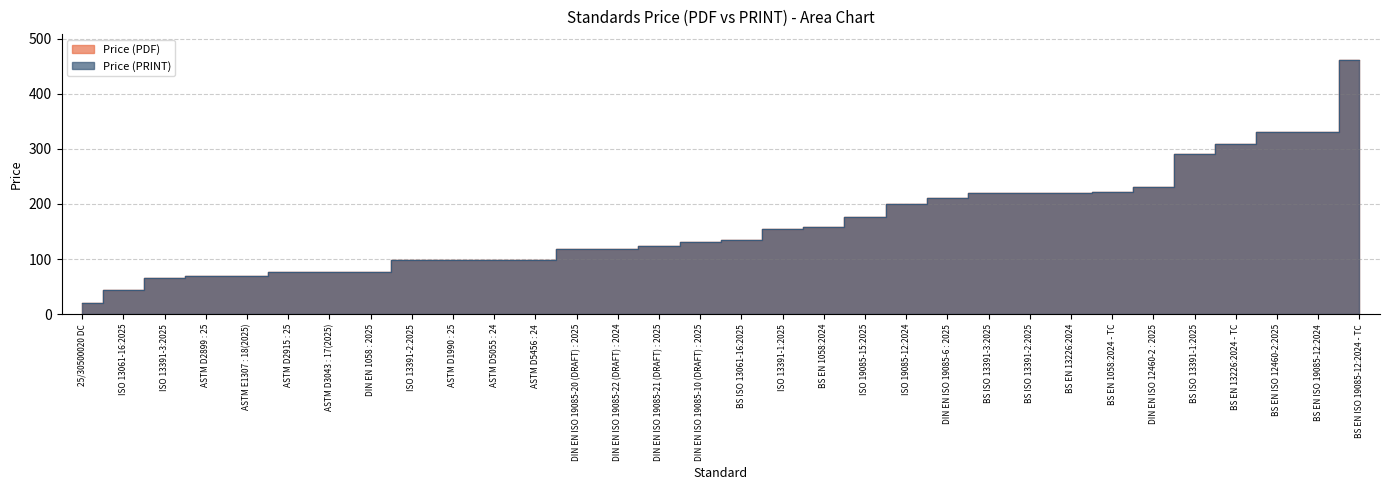

What is the value of the Price (PDF) point at the 1st from the left?

20.0